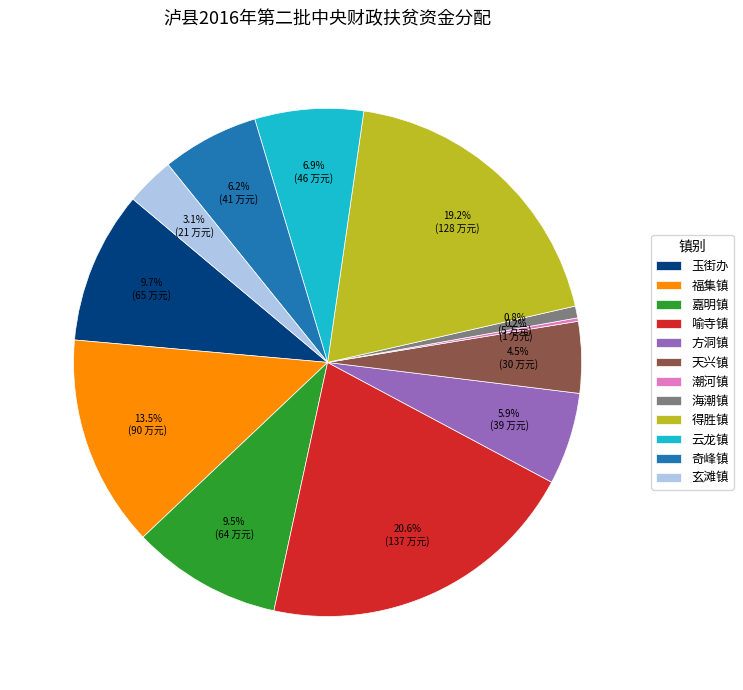

Combined, do 喻寺镇 and 福集镇 account for over 50%?

No